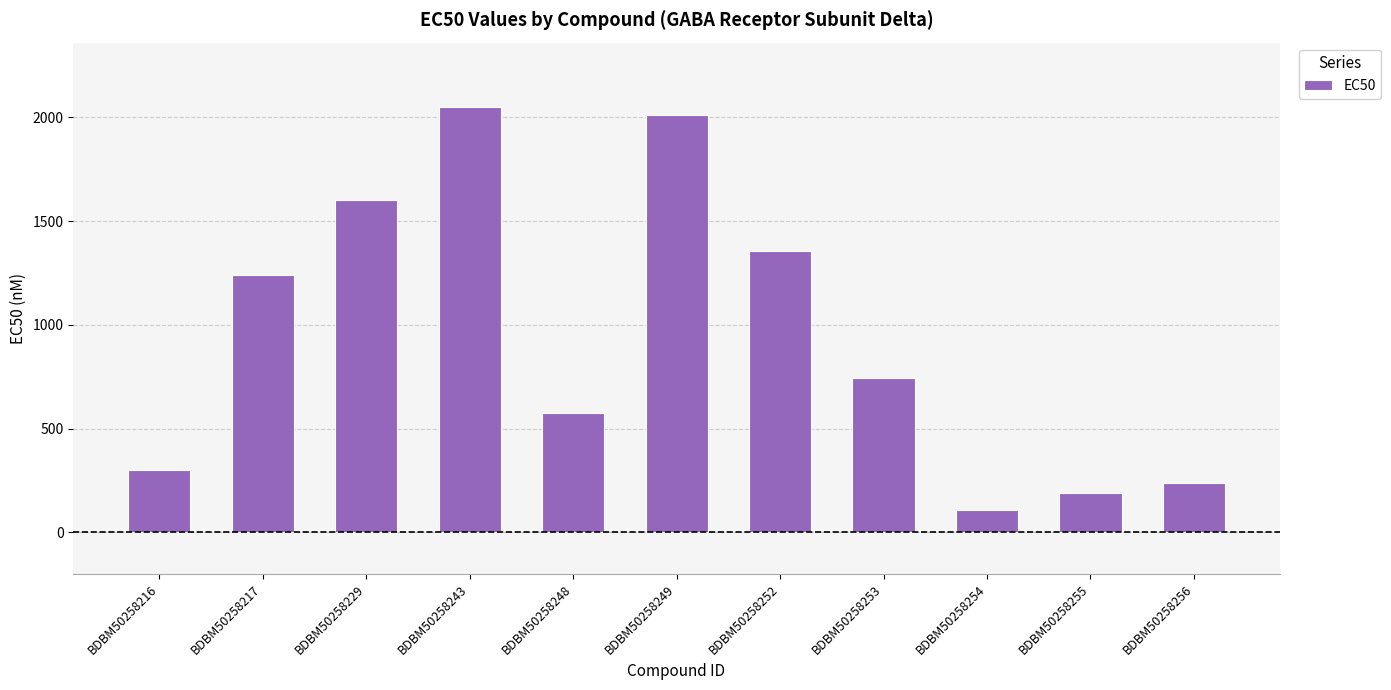

What is the maximum value shown in the chart?

2052